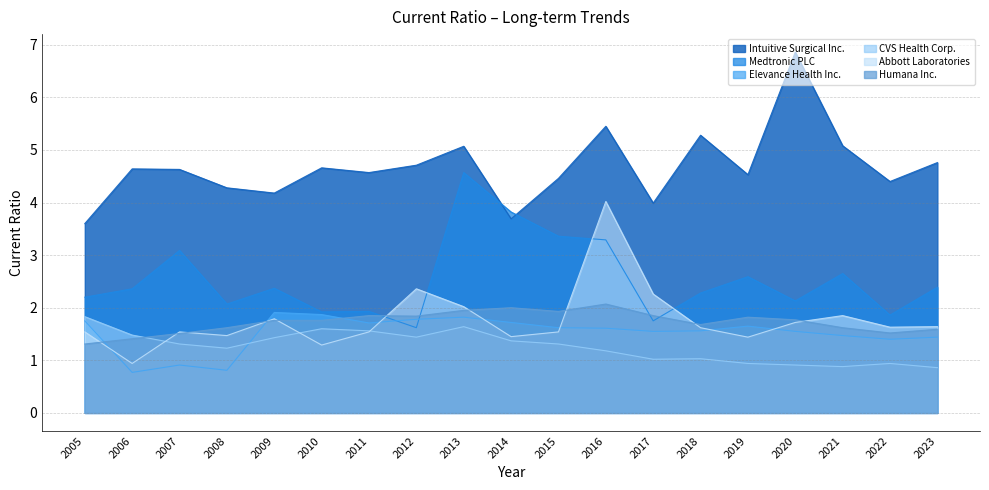

How many values in the CVS Health Corp. series are below 1?

5